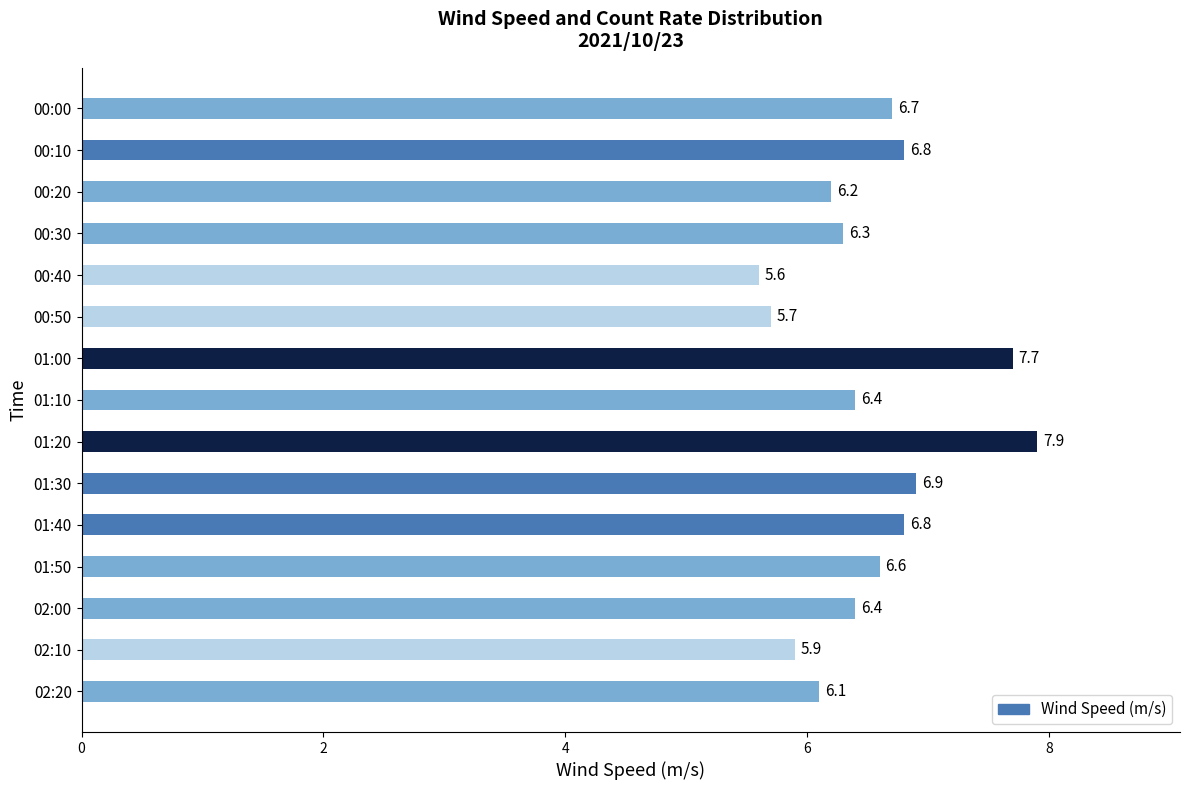

Which has a higher value, 00:30 or 02:20?

00:30